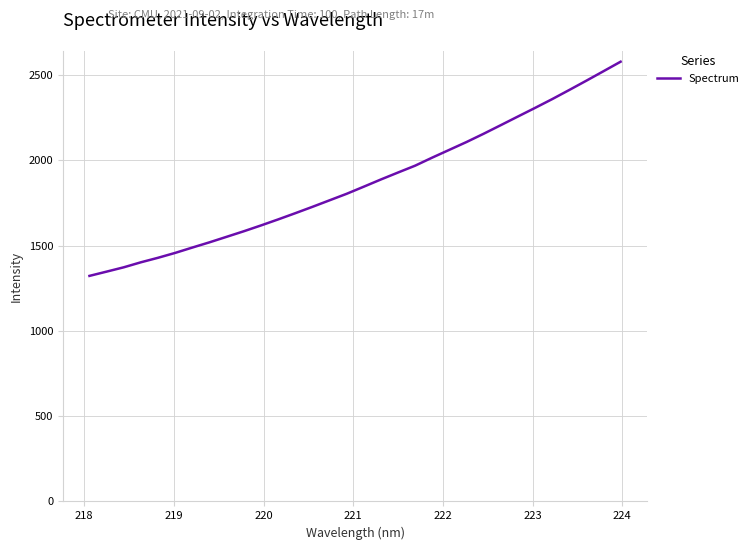

What is the greatest value displayed?

2577.8